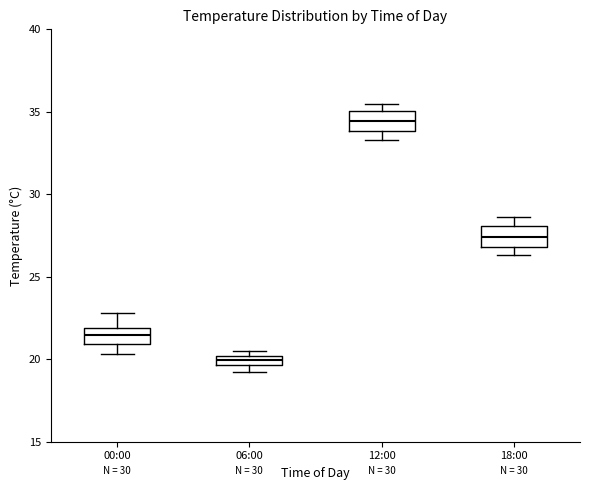

Where is the lower edge of the box for 18:00 on the y-axis? The values are not printed on the chart, so give them approximately, as read against the axis.

27.0